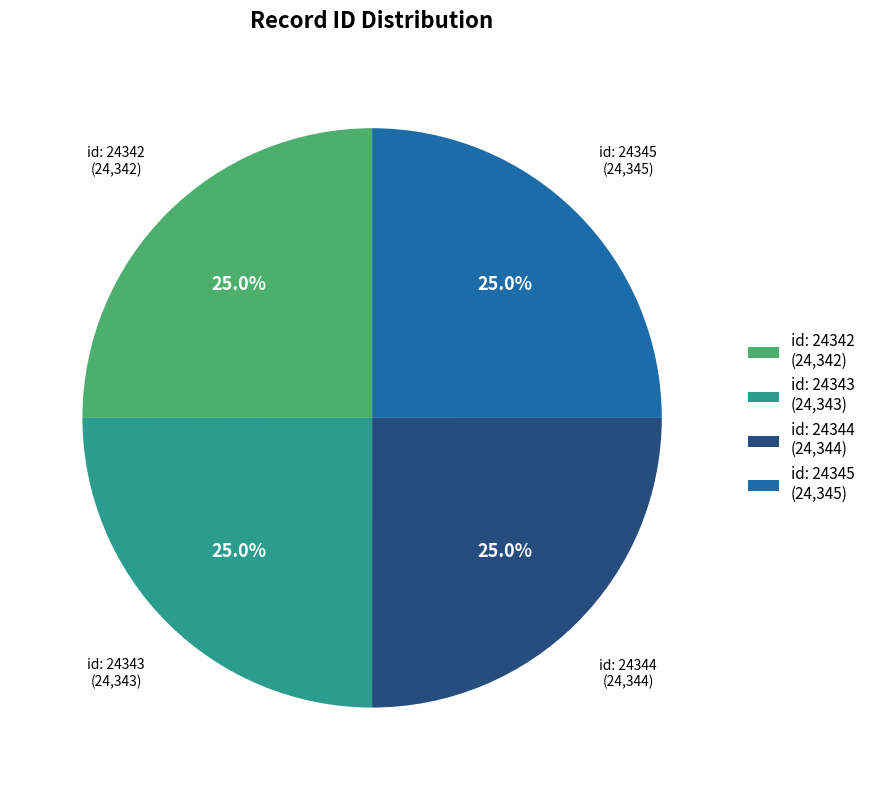

Is there any slice that represents more than half of the pie?

No